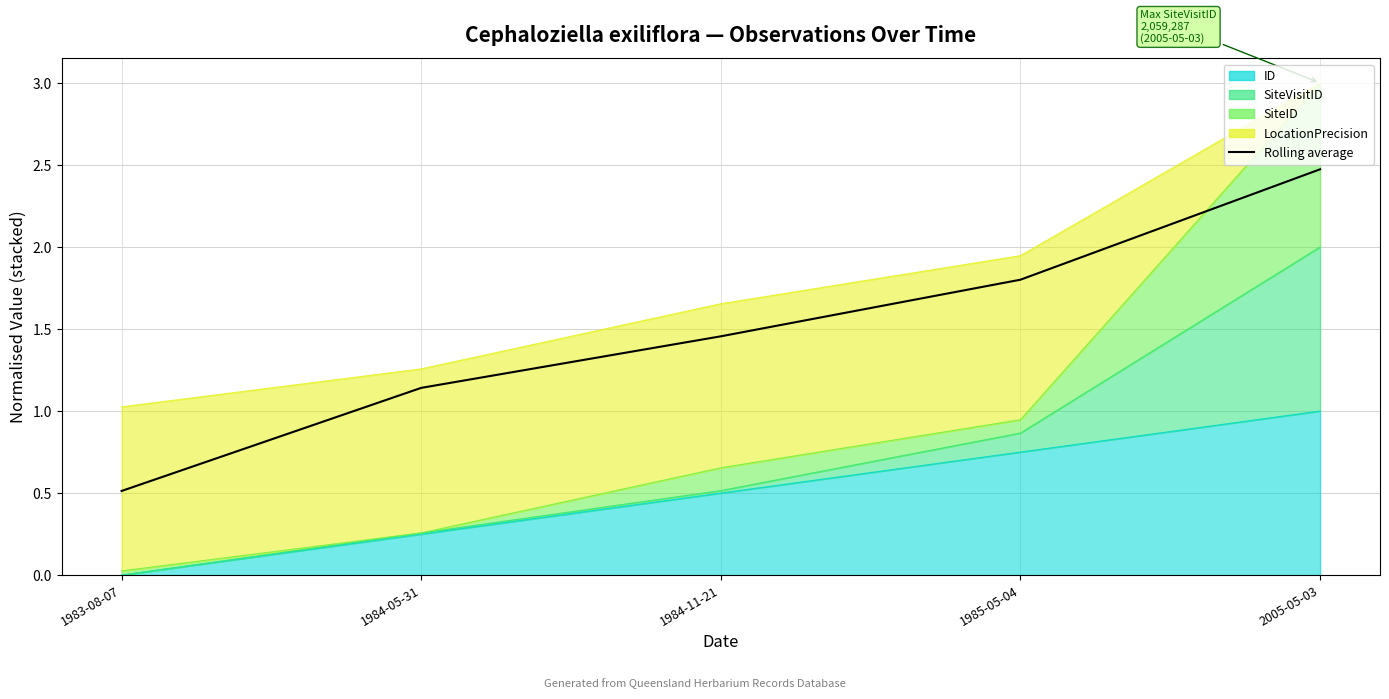

What is the minimum value shown in the chart?

0.5